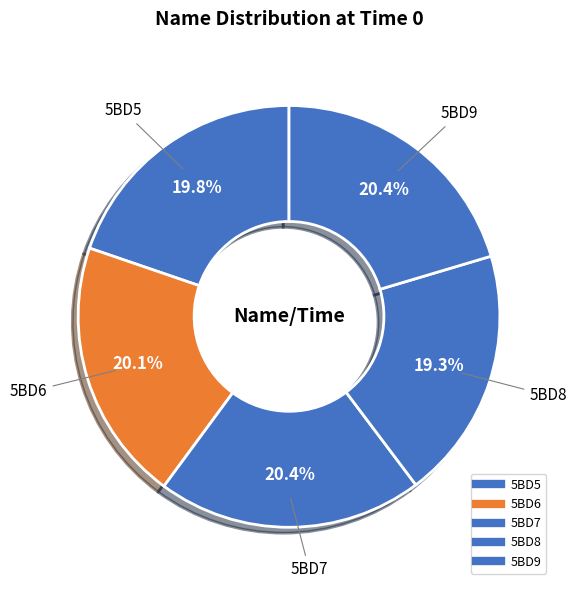

To the nearest percent, what percentage of the pie is 5BD9?

20%